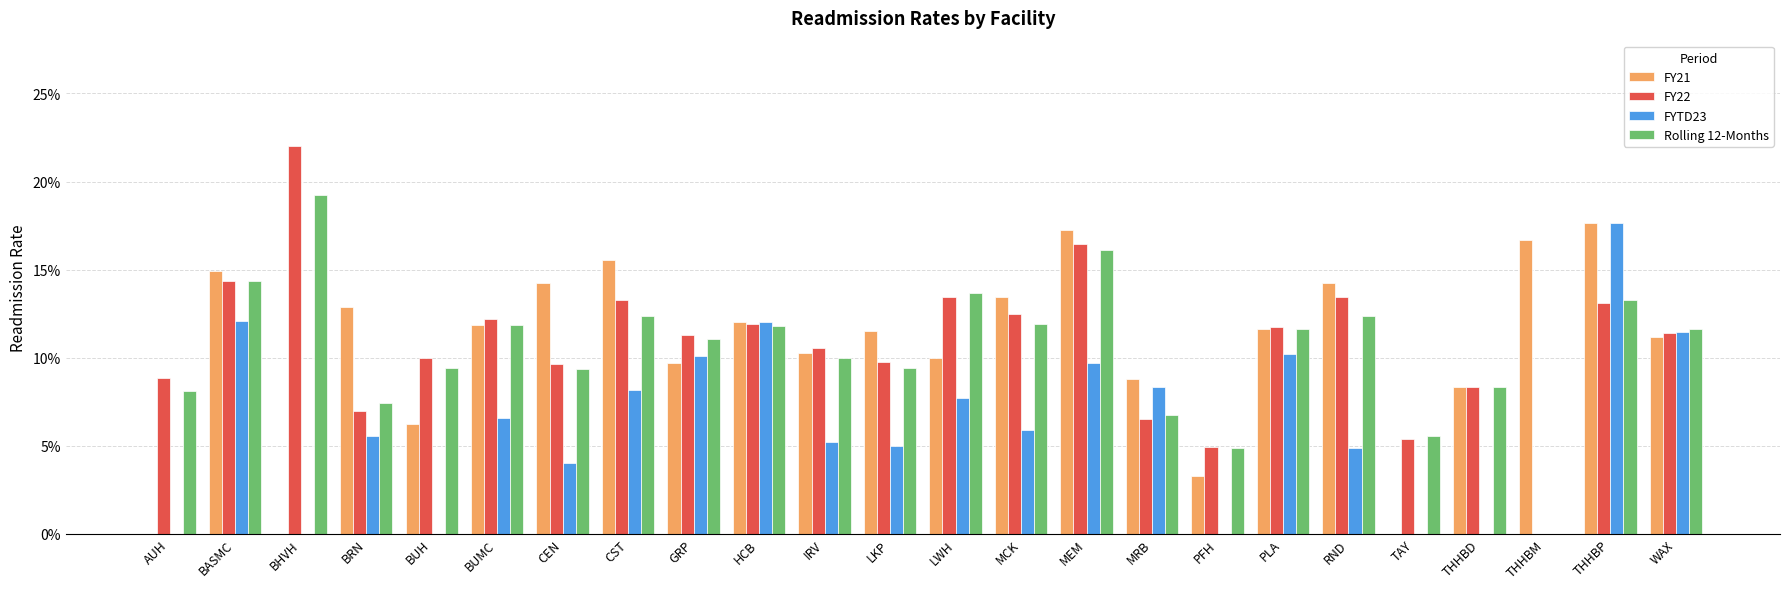

Reading left to right, list all the values displayed in this chart.

FY21: AUH=0.0	BASMC=0.1	BHVH=0.0	BRN=0.1	BUH=0.1	BUMC=0.1	CEN=0.1	CST=0.2	GRP=0.1	HCB=0.1	IRV=0.1	LKP=0.1	LWH=0.1	MCK=0.1	MEM=0.2	MRB=0.1	PFH=0.0	PLA=0.1	RND=0.1	TAY=0.0	THHBD=0.1	THHBM=0.2	THHBP=0.2	WAX=0.1
FY22: AUH=0.1	BASMC=0.1	BHVH=0.2	BRN=0.1	BUH=0.1	BUMC=0.1	CEN=0.1	CST=0.1	GRP=0.1	HCB=0.1	IRV=0.1	LKP=0.1	LWH=0.1	MCK=0.1	MEM=0.2	MRB=0.1	PFH=0.0	PLA=0.1	RND=0.1	TAY=0.1	THHBD=0.1	THHBM=0.0	THHBP=0.1	WAX=0.1
FYTD23: AUH=0.0	BASMC=0.1	BHVH=0.0	BRN=0.1	BUH=0.0	BUMC=0.1	CEN=0.0	CST=0.1	GRP=0.1	HCB=0.1	IRV=0.1	LKP=0.1	LWH=0.1	MCK=0.1	MEM=0.1	MRB=0.1	PFH=0.0	PLA=0.1	RND=0.0	TAY=0.0	THHBD=0.0	THHBM=0.0	THHBP=0.2	WAX=0.1
Rolling 12-Months: AUH=0.1	BASMC=0.1	BHVH=0.2	BRN=0.1	BUH=0.1	BUMC=0.1	CEN=0.1	CST=0.1	GRP=0.1	HCB=0.1	IRV=0.1	LKP=0.1	LWH=0.1	MCK=0.1	MEM=0.2	MRB=0.1	PFH=0.0	PLA=0.1	RND=0.1	TAY=0.1	THHBD=0.1	THHBM=0.0	THHBP=0.1	WAX=0.1